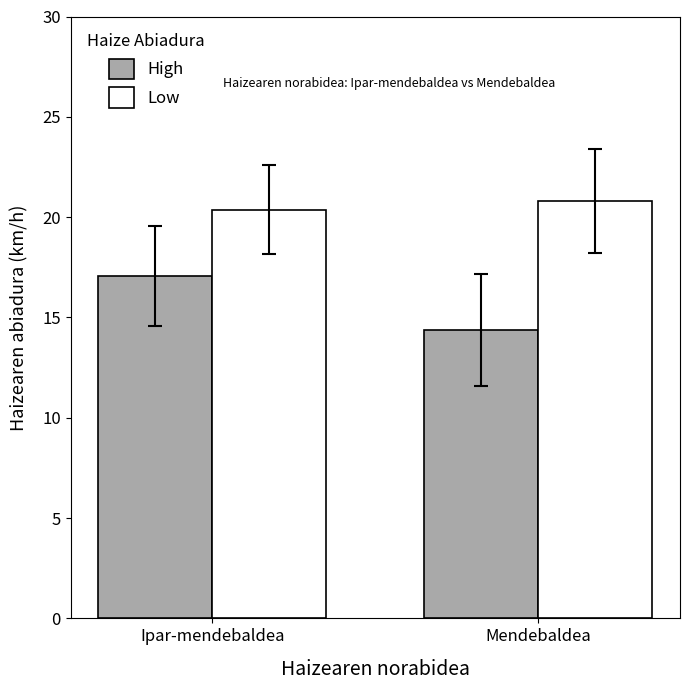

Reading left to right, extract all data points from this chart.

High: 17.1	14.4
Low: 20.4	20.8